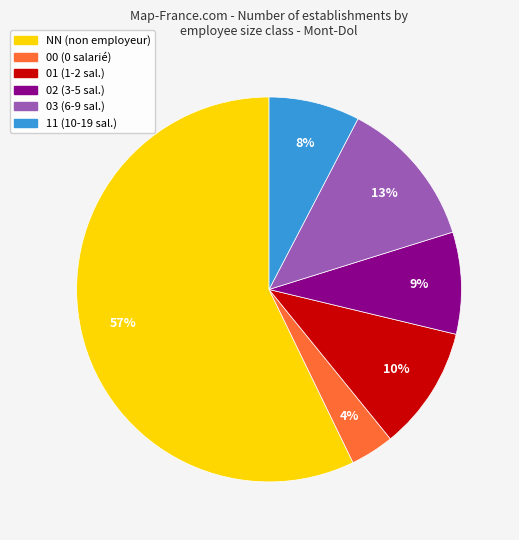

How many slices are in this pie chart?

6